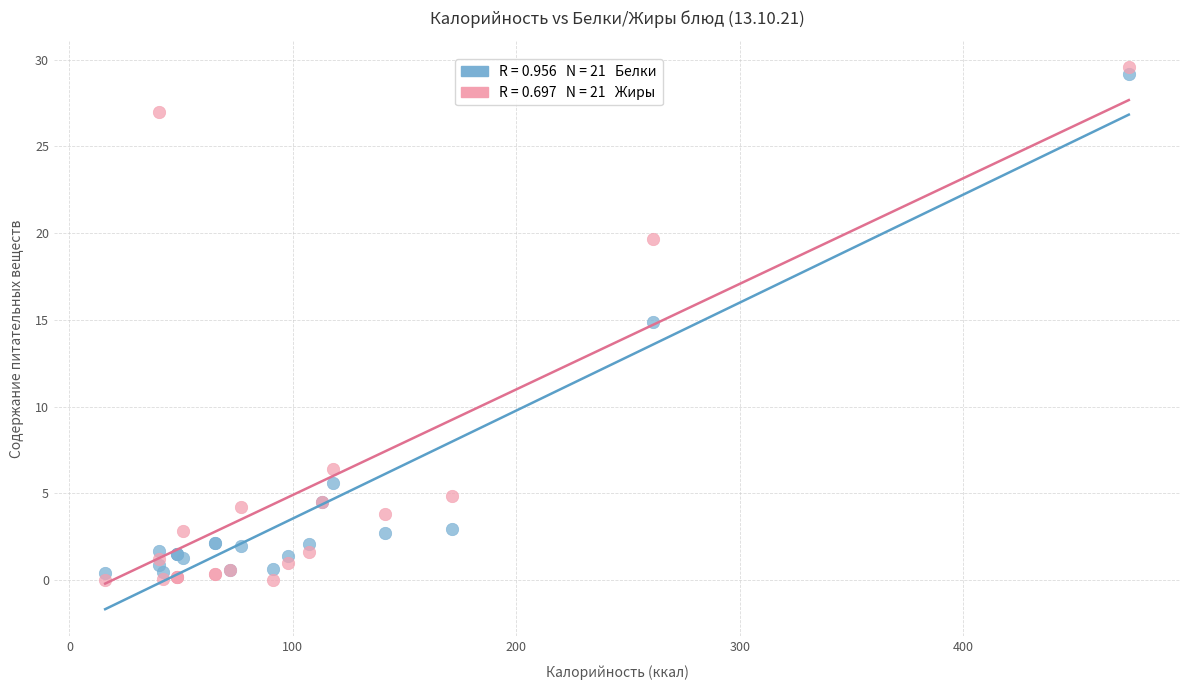

Across all series, what Y value is closest to 14?

14.9